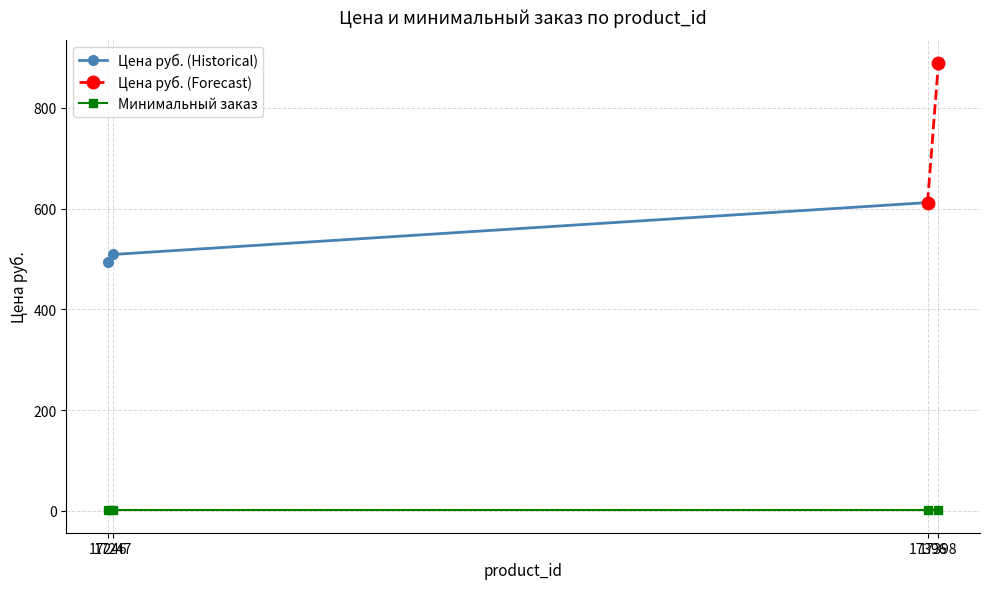

The Цена руб. series shows 969 at 17396. True or false?

False